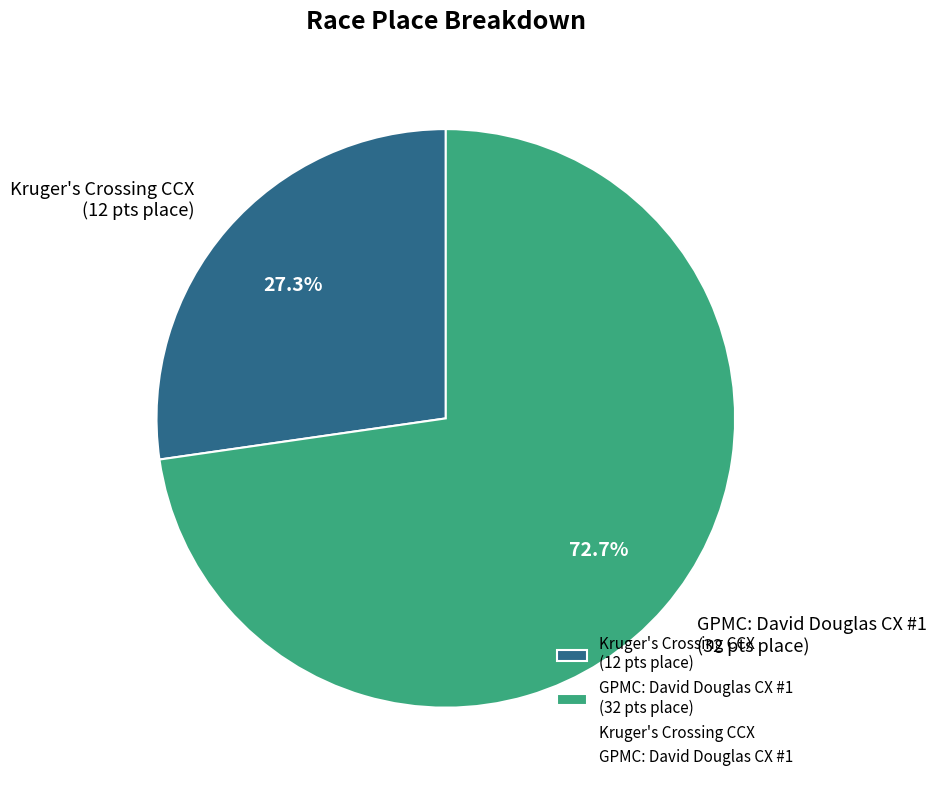

What is the ratio of the value at GPMC: David Douglas CX #1 to the value at Kruger's Crossing CCX?

2.7